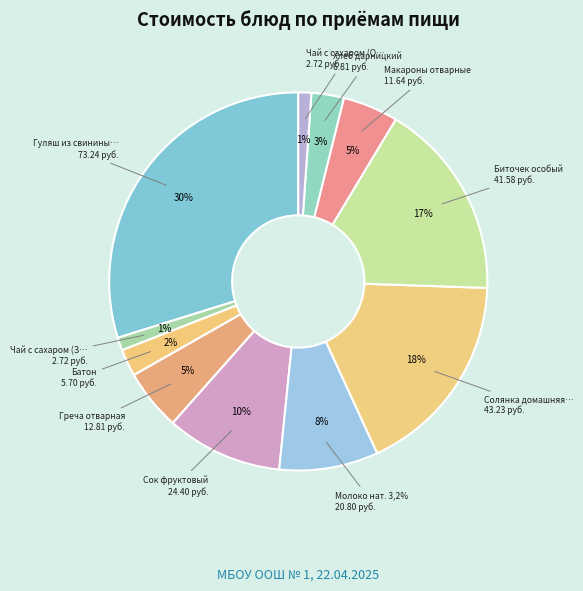

To the nearest percent, what is the average slice percentage?

9%